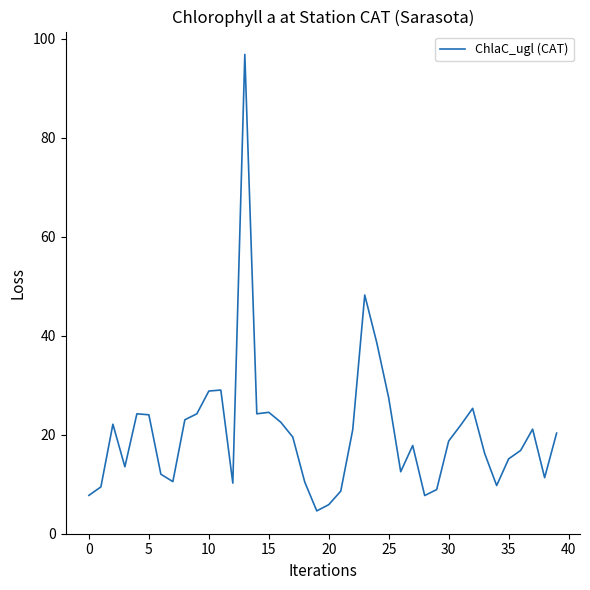

What is the difference between the maximum and minimum values?

92.2